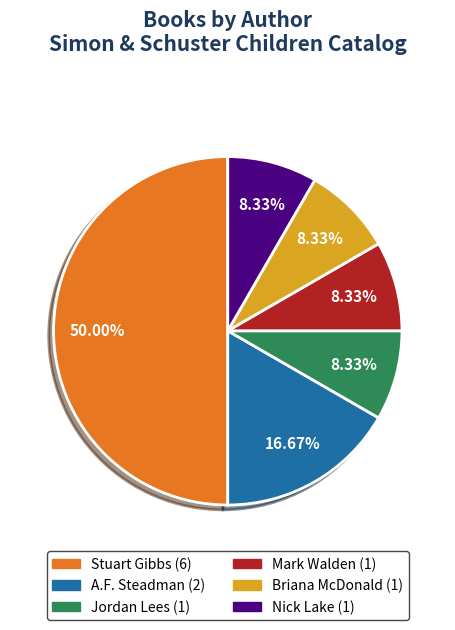

How many segments does this pie chart have?

6